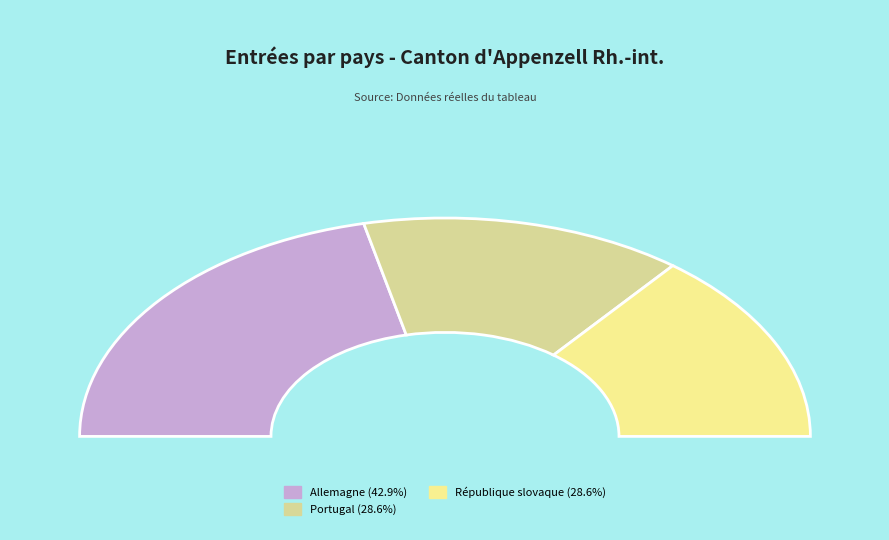

How much of the chart is everything except Allemagne?

57.1%